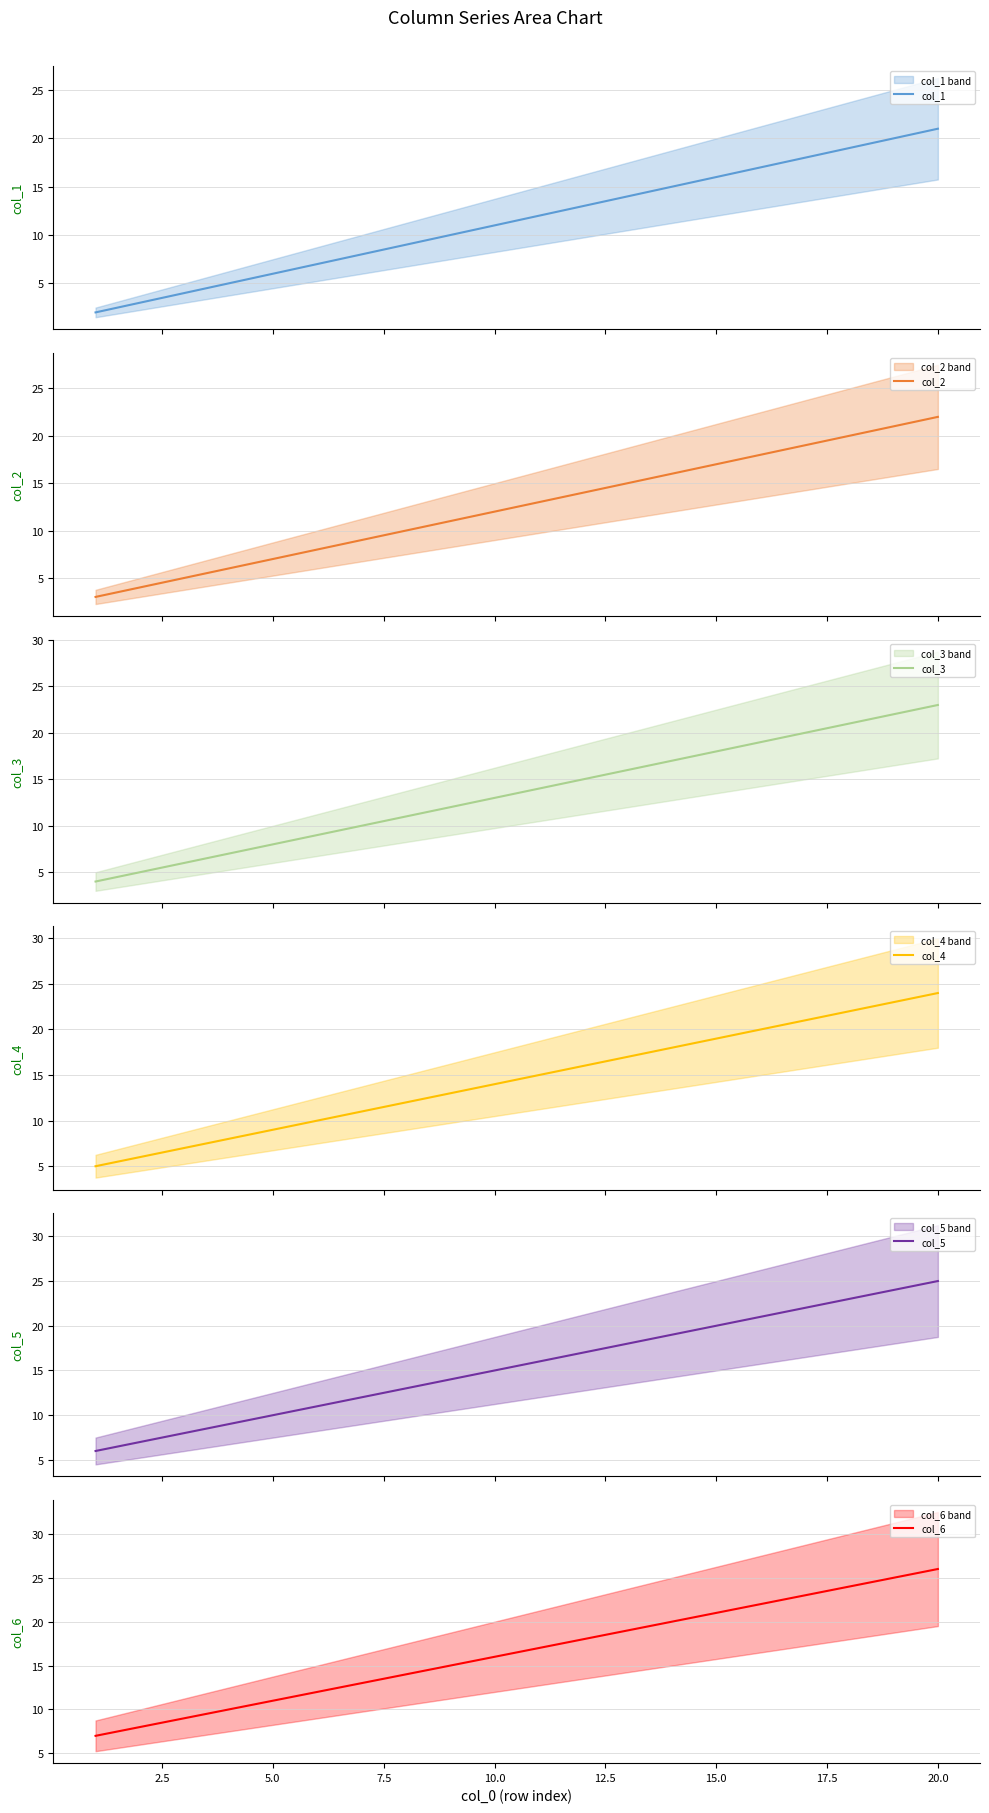

Is the value of col_6 at 16 greater than the value of col_4 at 12.5?

Yes